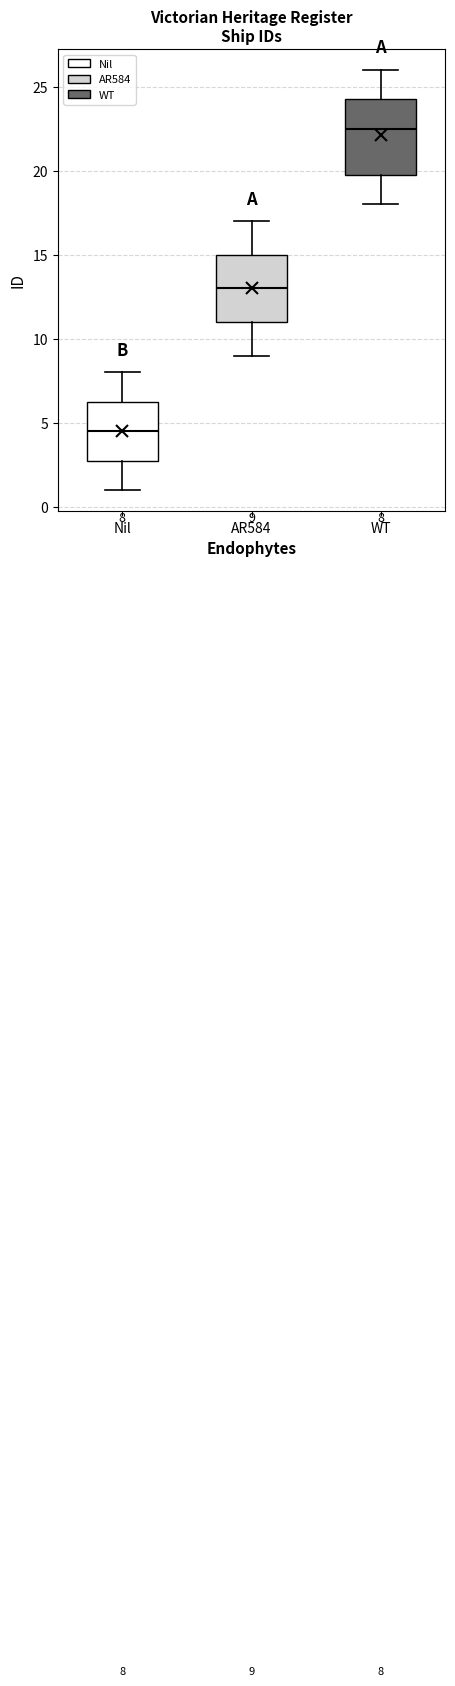

Which box has the highest median line?

WT